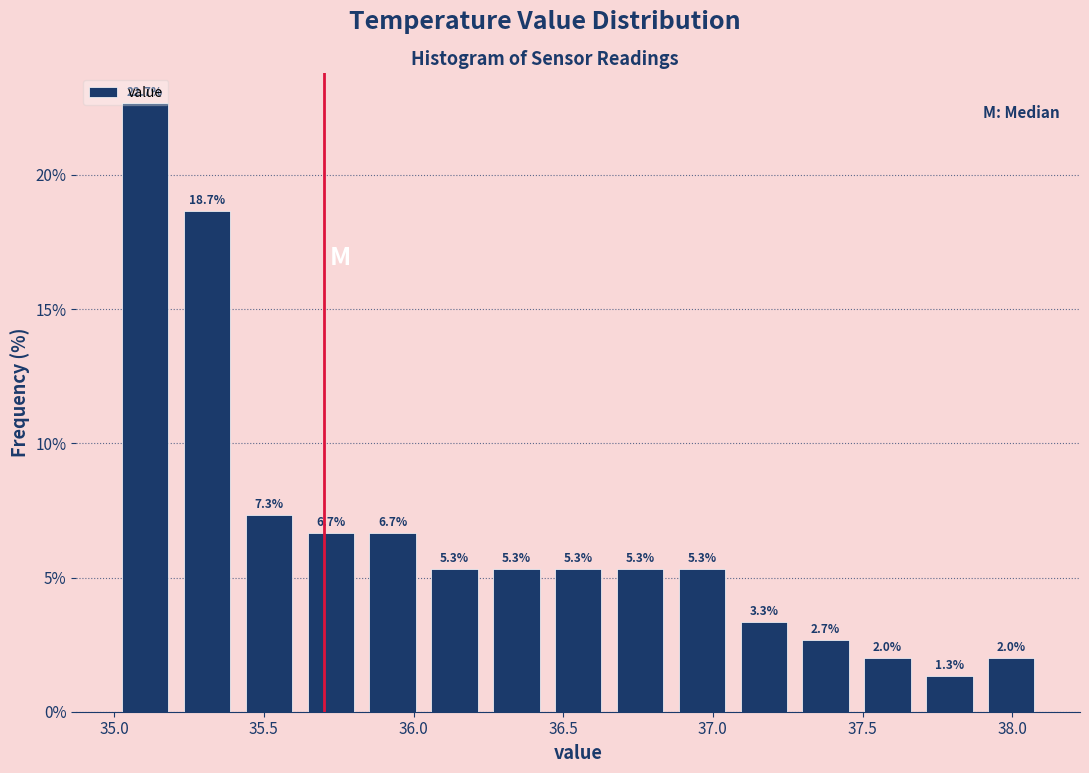

Reading left to right, list every bar in this chart as the range it spans on the x-axis followed by its height. The bar edges are not printed on the chart, so give them approximately, as read against the axis.

35.00 to 35.20: 22.7
35.20 to 35.40: 18.7
35.40 to 35.60: 7.3
35.60 to 35.85: 6.7
35.85 to 36.05: 6.7
36.05 to 36.25: 5.3
36.25 to 36.45: 5.3
36.45 to 36.65: 5.3
36.65 to 36.85: 5.3
36.85 to 37.05: 5.3
37.05 to 37.25: 3.3
37.25 to 37.50: 2.7
37.50 to 37.70: 2.0
37.70 to 37.90: 1.3
37.90 to 38.10: 2.0